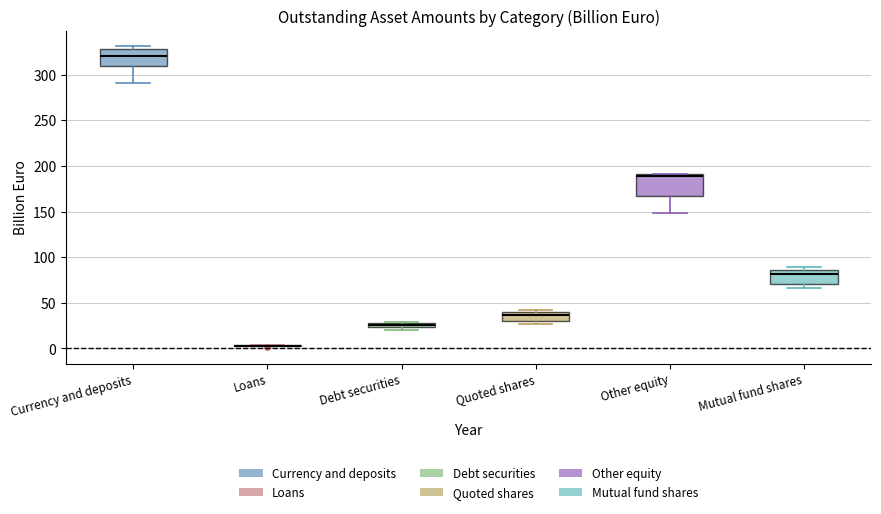

Comparing the boxes themselves (not the whiskers), which one is the tallest?

Other equity